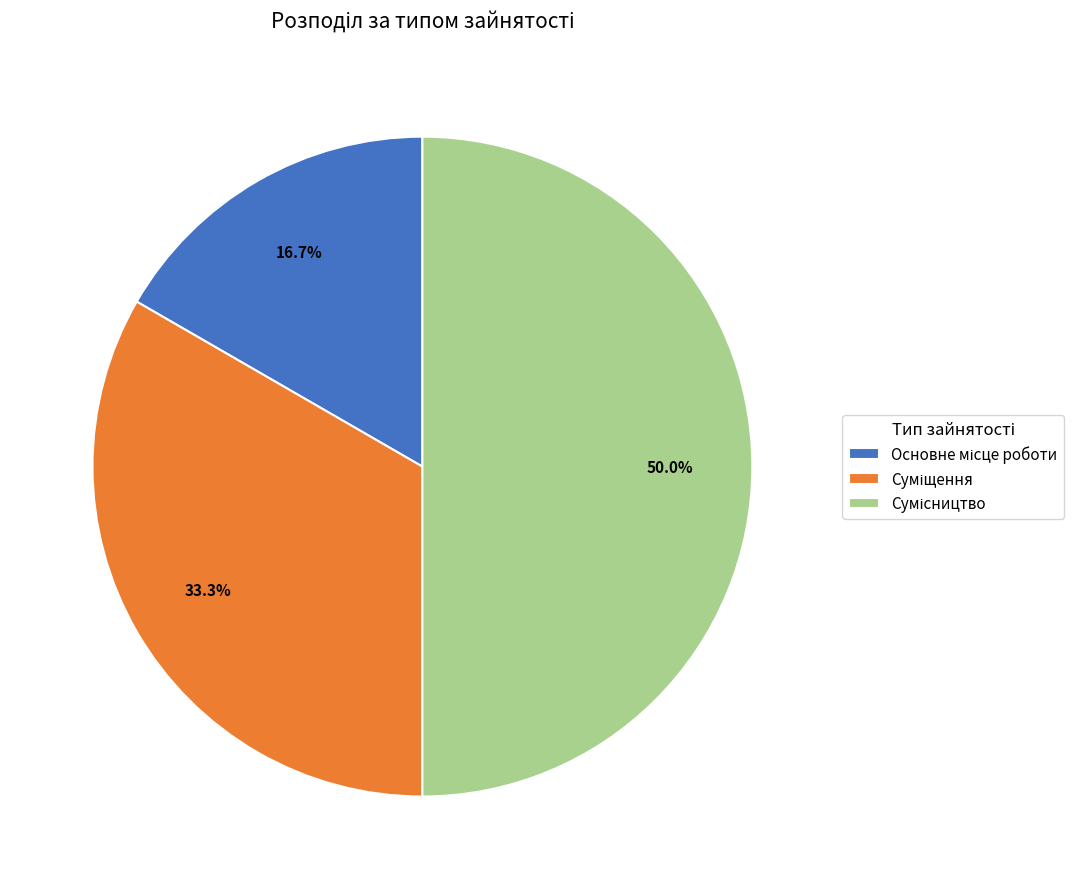

What is the change in value from Основне місце роботи to Суміщення?

+1